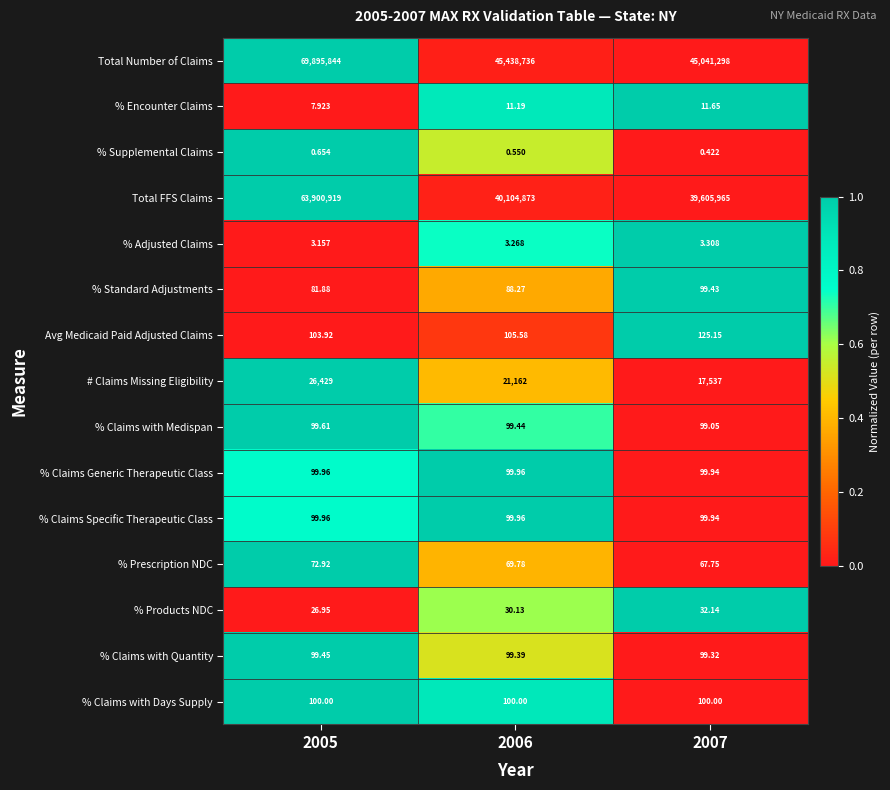

What is the difference between the highest and lowest values at 2005?

69895843.3